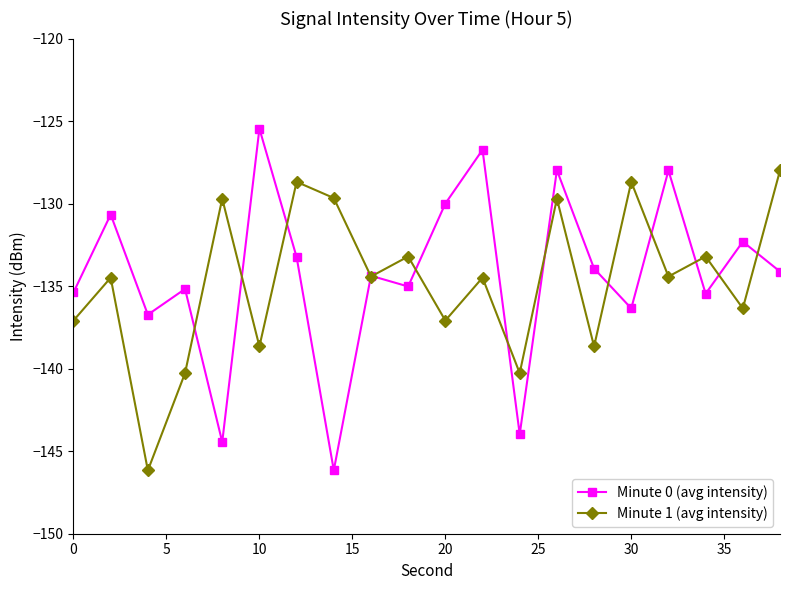

What is the maximum value shown in the chart?

-125.5